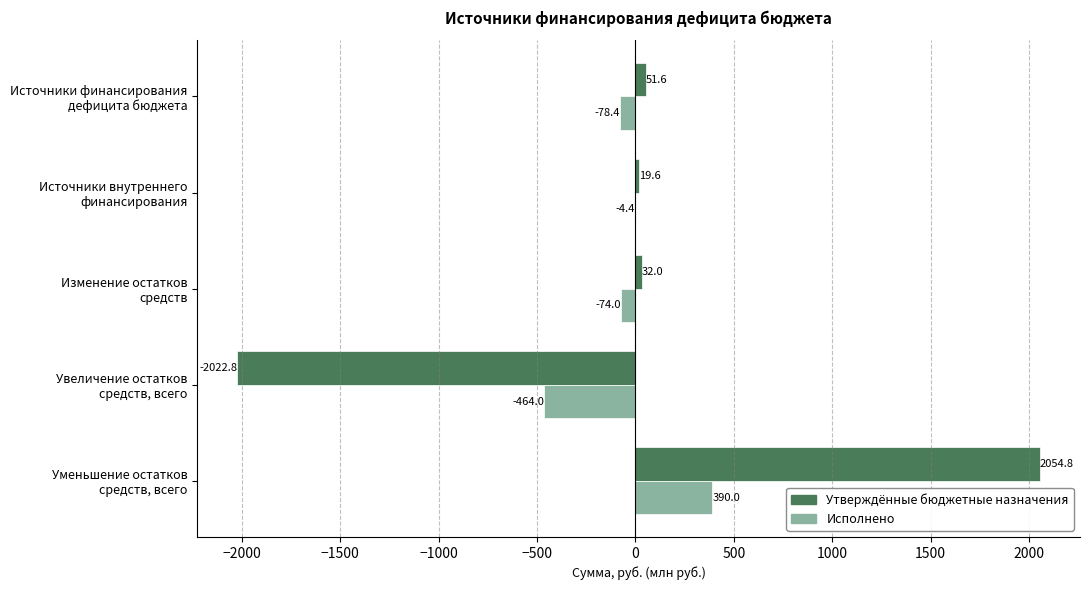

Which series has the largest total across all categories?

Утверждённые бюджетные назначения